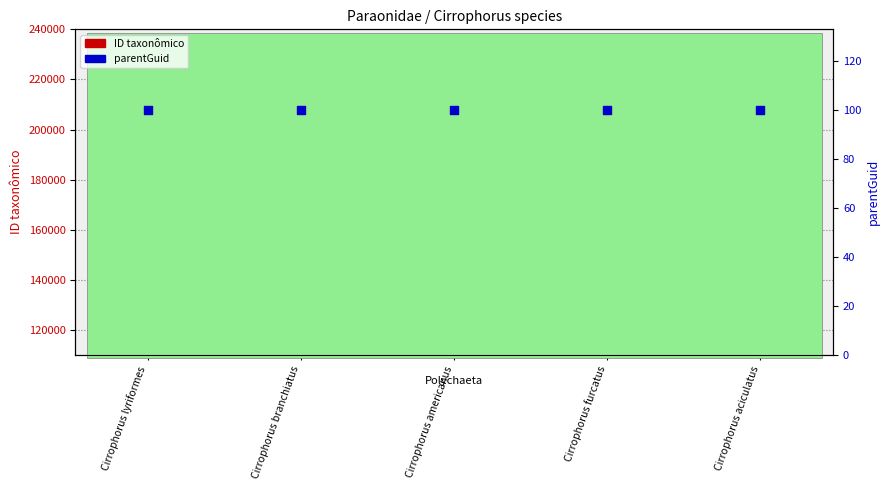

Which series has the widest spread of Y values?

ID taxonômico